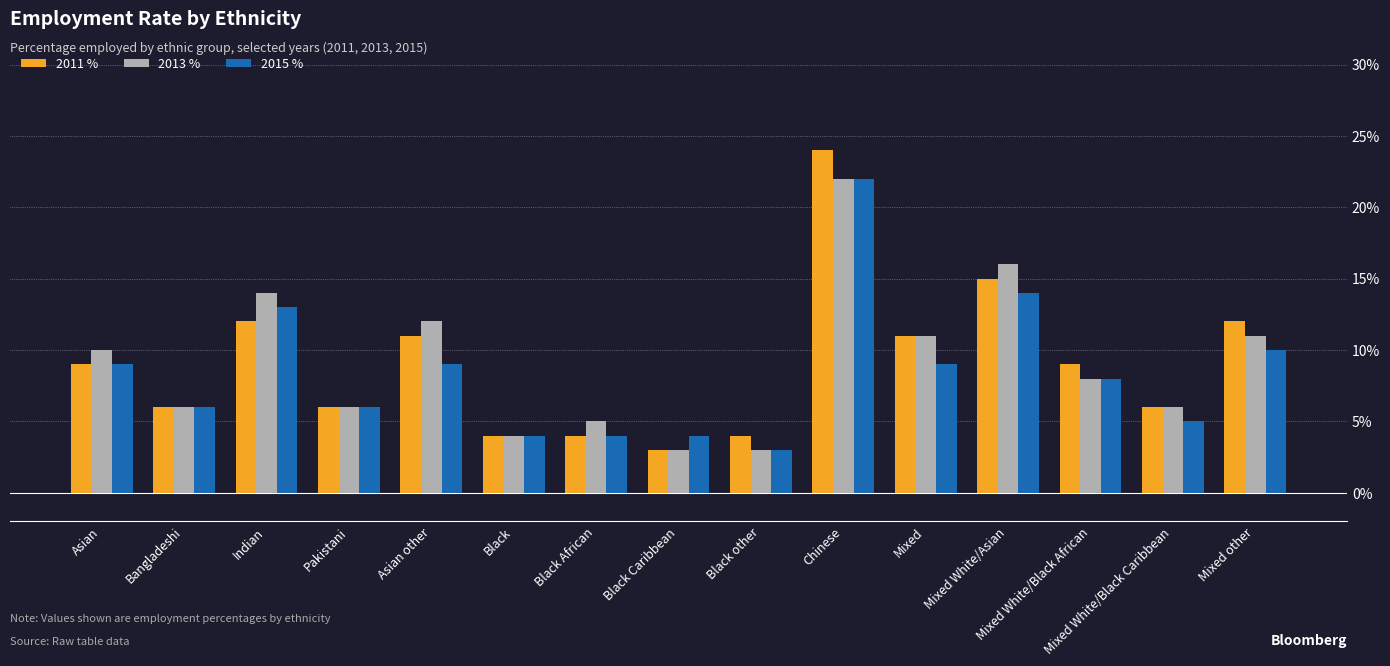

What is the highest value of the 2015 % series?

22